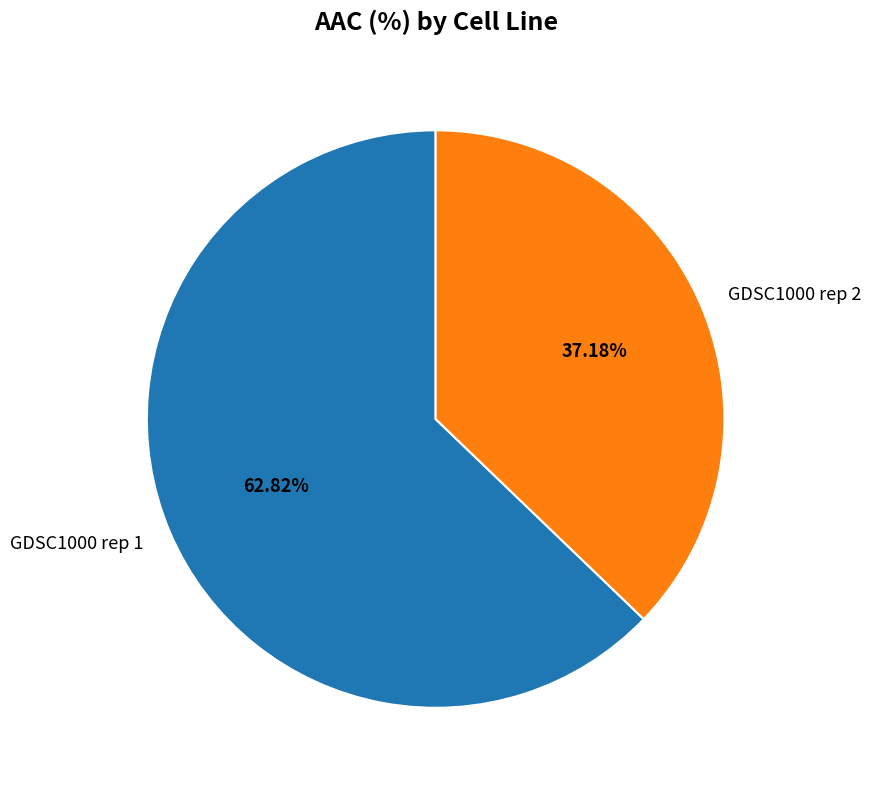

Do GDSC1000 rep 1 and GDSC1000 rep 2 together represent more than half of the pie?

Yes